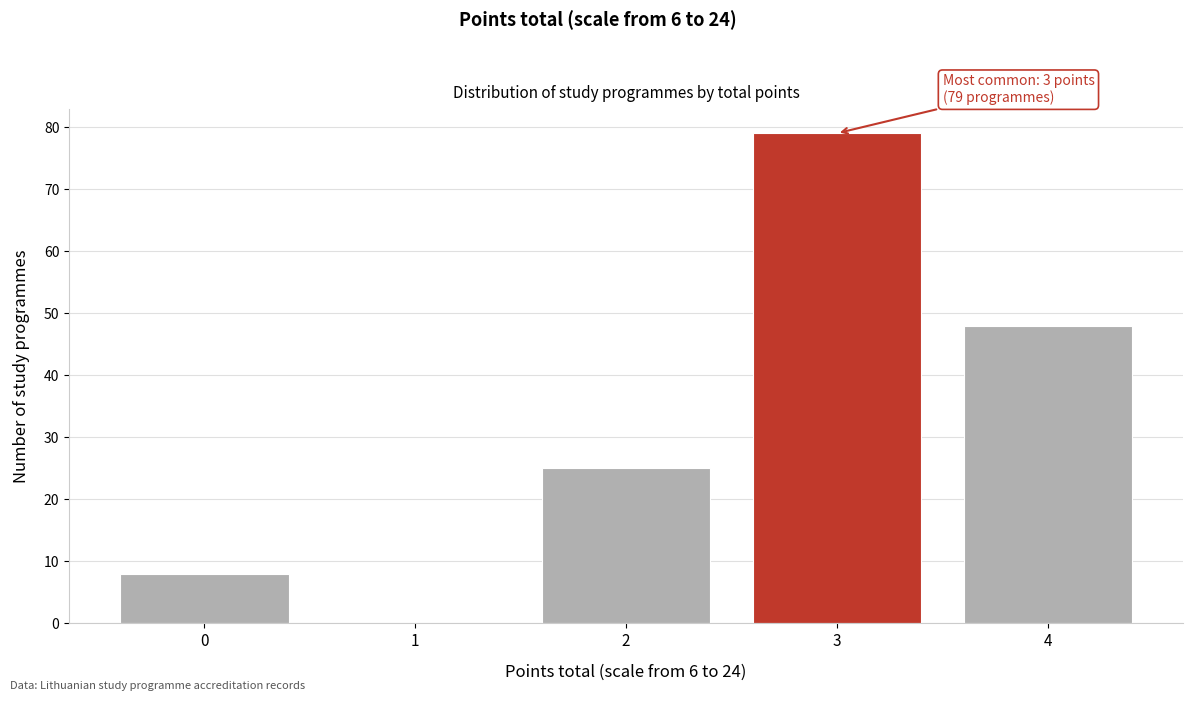

Reading left to right, transcribe all the data shown in this chart.

0=8	1=0	2=25	3=79	4=48